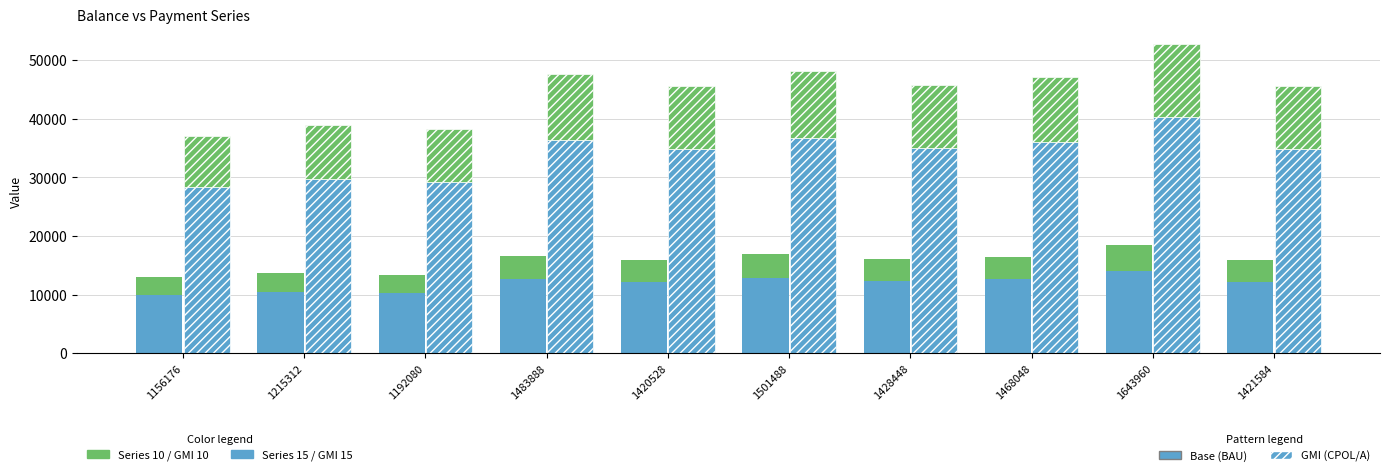

Is it true that GMI 15 equals 56215.3 at 1428448?

False